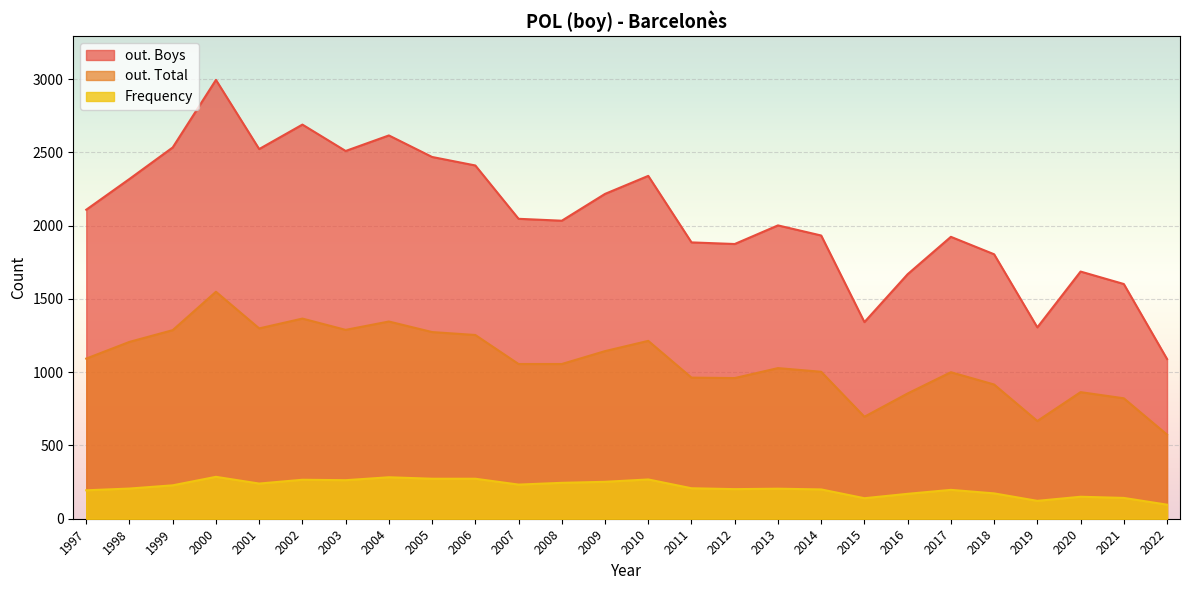

Which series has the largest total across all categories?

out. Boys